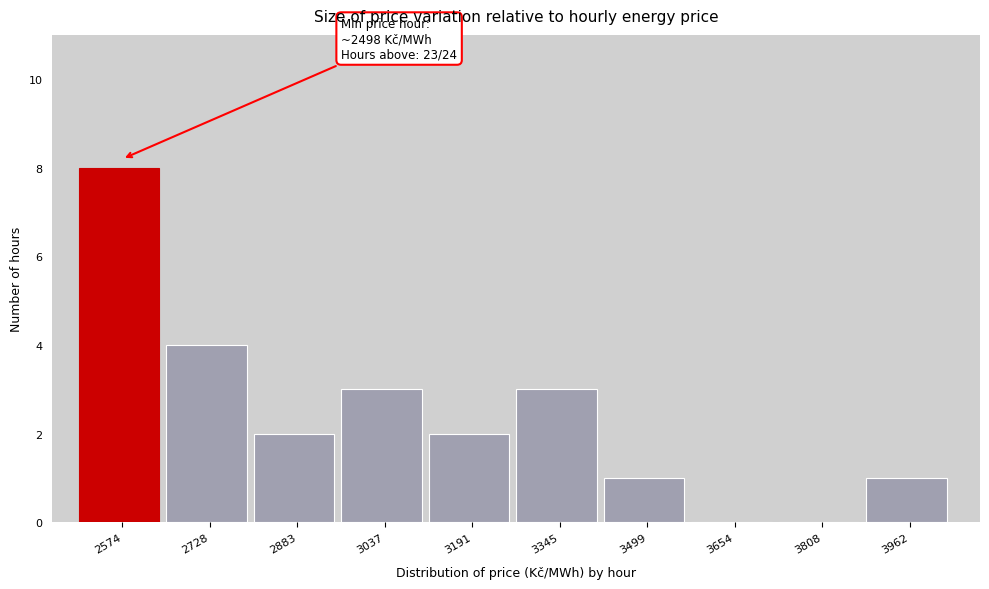

Over which range of the x-axis is the bar tallest?

2500 to 2660